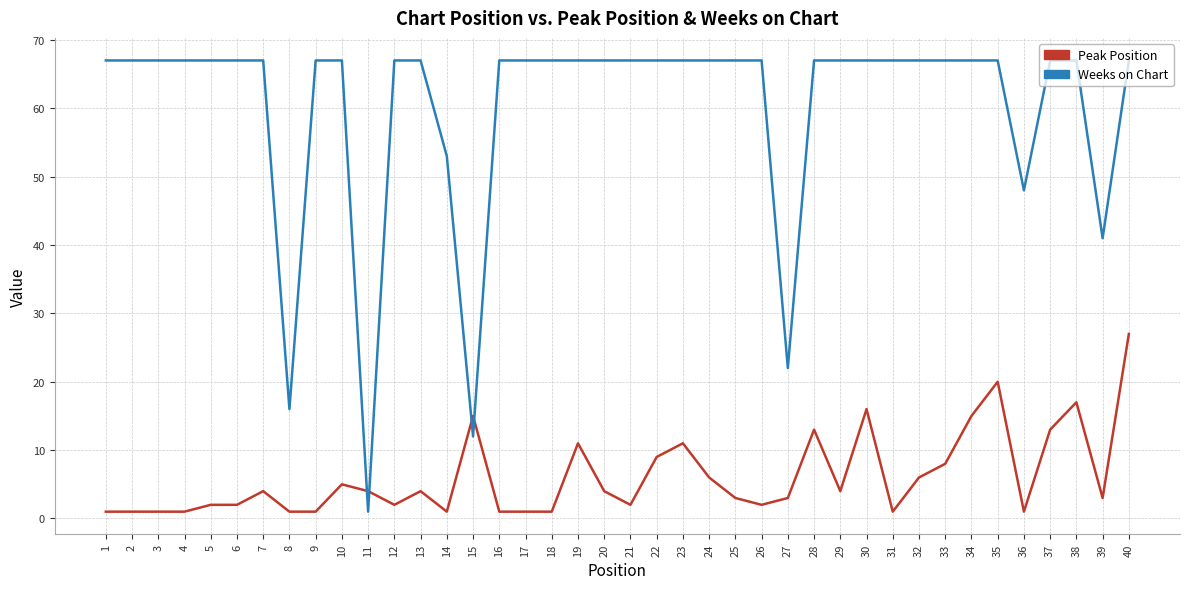

Between which two adjacent categories do Weeks on Chart and Peak Position first intersect?

10 and 11